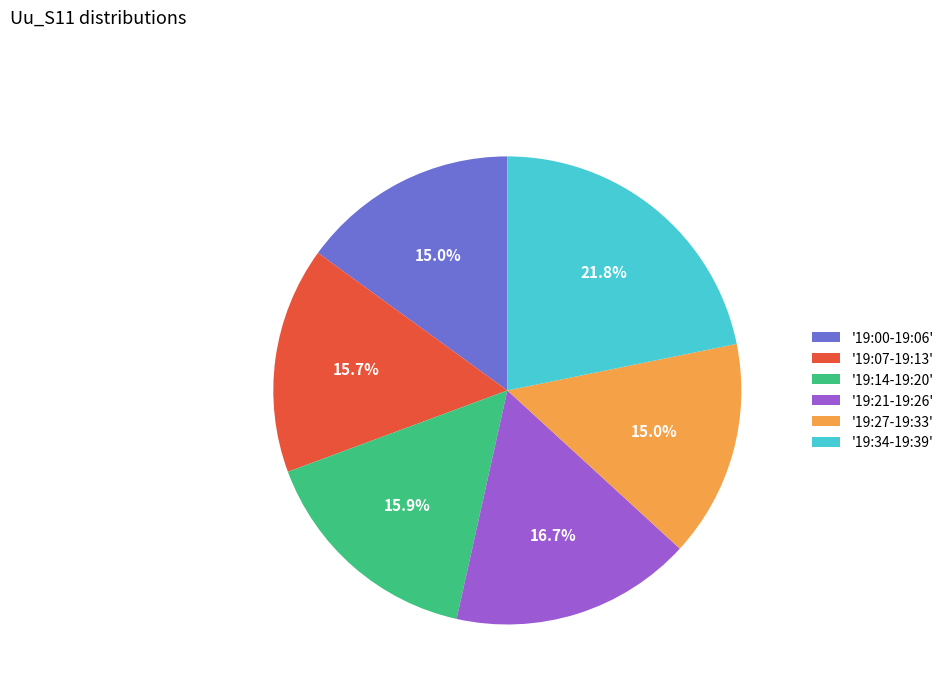

How many segments does this pie chart have?

6